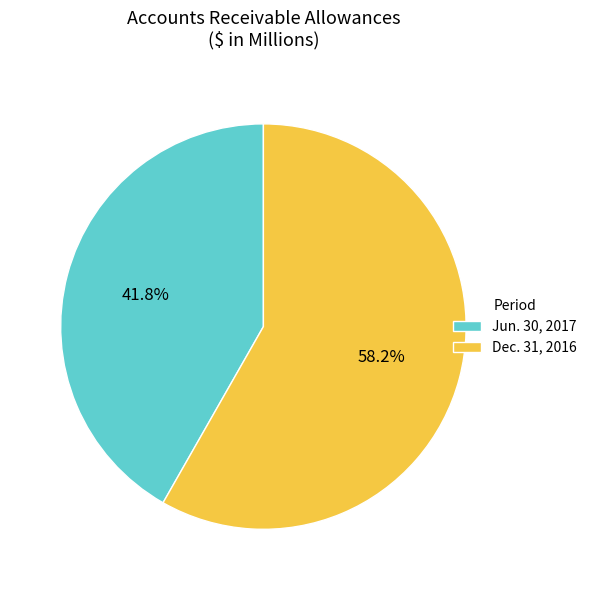

Which has a higher value, Jun. 30, 2017 or Dec. 31, 2016?

Dec. 31, 2016